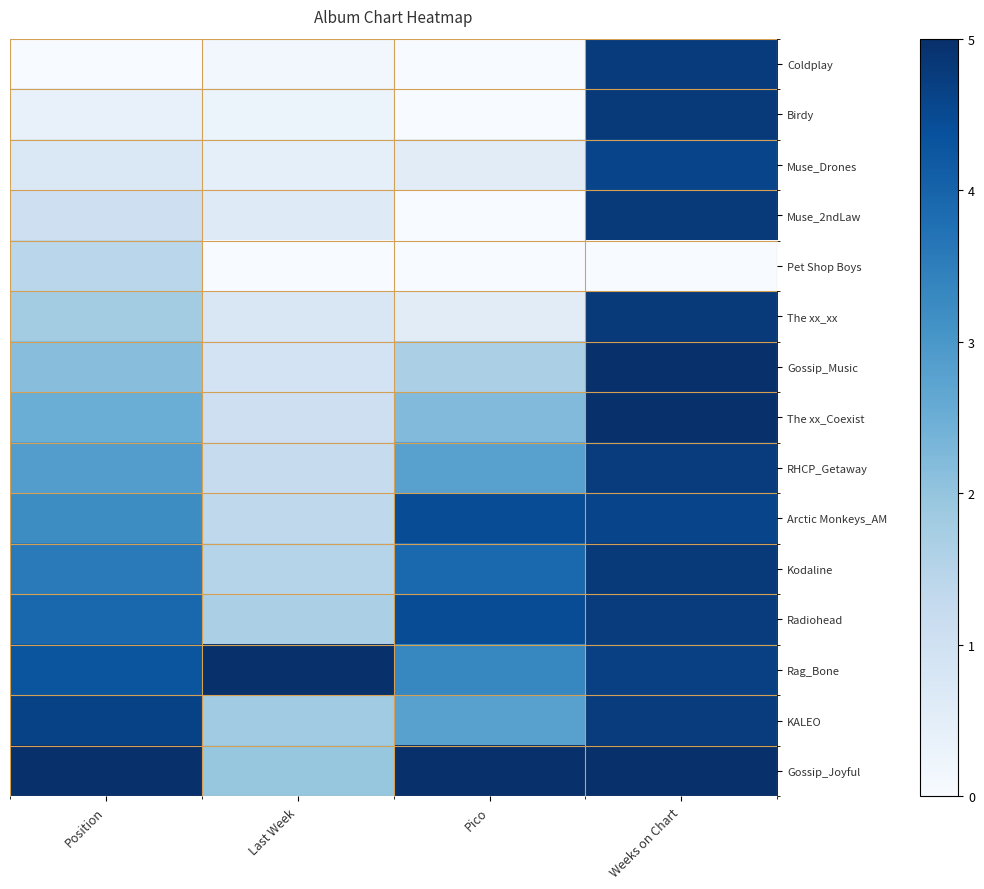

Reading right to left, what are all the values shown in this chart?

Coldplay: Weeks on Chart=1.0	Pico=0.0	Last Week=0.0	Position=0.0
Birdy: Weeks on Chart=1.0	Pico=0.0	Last Week=0.1	Position=0.1
Muse_Drones: Weeks on Chart=0.9	Pico=0.1	Last Week=0.1	Position=0.1
Muse_2ndLaw: Weeks on Chart=1.0	Pico=0.0	Last Week=0.1	Position=0.2
Pet Shop Boys: Weeks on Chart=0.0	Pico=0.0	Last Week=0.0	Position=0.3
The xx_xx: Weeks on Chart=1.0	Pico=0.1	Last Week=0.2	Position=0.4
Gossip_Music: Weeks on Chart=1.0	Pico=0.3	Last Week=0.2	Position=0.4
The xx_Coexist: Weeks on Chart=1.0	Pico=0.4	Last Week=0.2	Position=0.5
RHCP_Getaway: Weeks on Chart=1.0	Pico=0.6	Last Week=0.2	Position=0.6
Arctic Monkeys_AM: Weeks on Chart=0.9	Pico=0.9	Last Week=0.3	Position=0.6
Kodaline: Weeks on Chart=1.0	Pico=0.8	Last Week=0.3	Position=0.7
Radiohead: Weeks on Chart=1.0	Pico=0.9	Last Week=0.3	Position=0.8
Rag_Bone: Weeks on Chart=0.9	Pico=0.7	Last Week=1.0	Position=0.9
KALEO: Weeks on Chart=1.0	Pico=0.6	Last Week=0.4	Position=0.9
Gossip_Joyful: Weeks on Chart=1.0	Pico=1.0	Last Week=0.4	Position=1.0